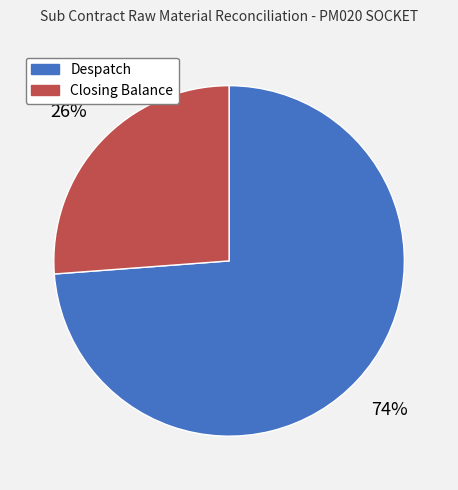

What percentage is the Closing Balance slice, to the nearest percent?

26%